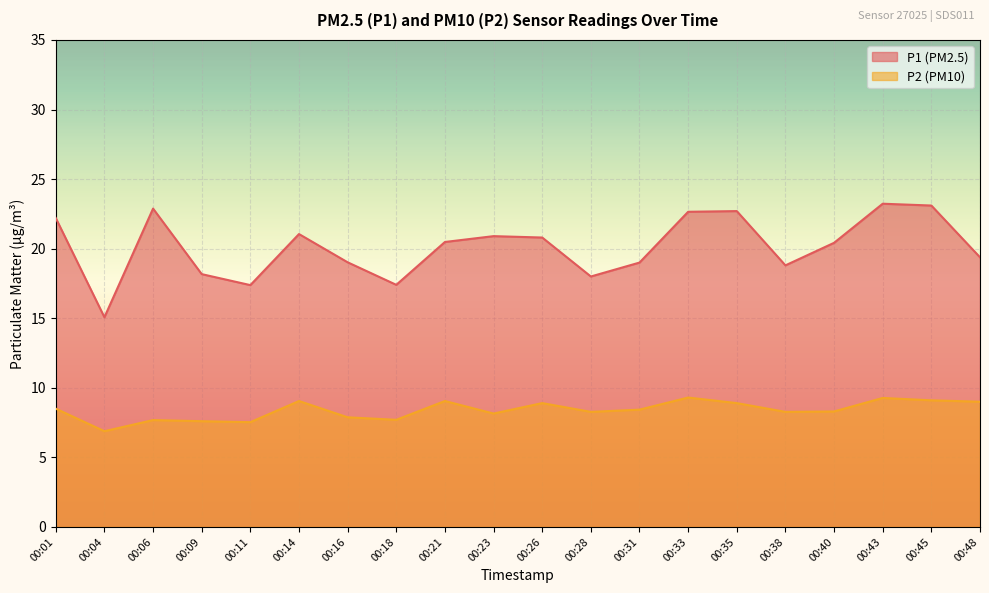

What is the minimum value shown in the chart?

6.9